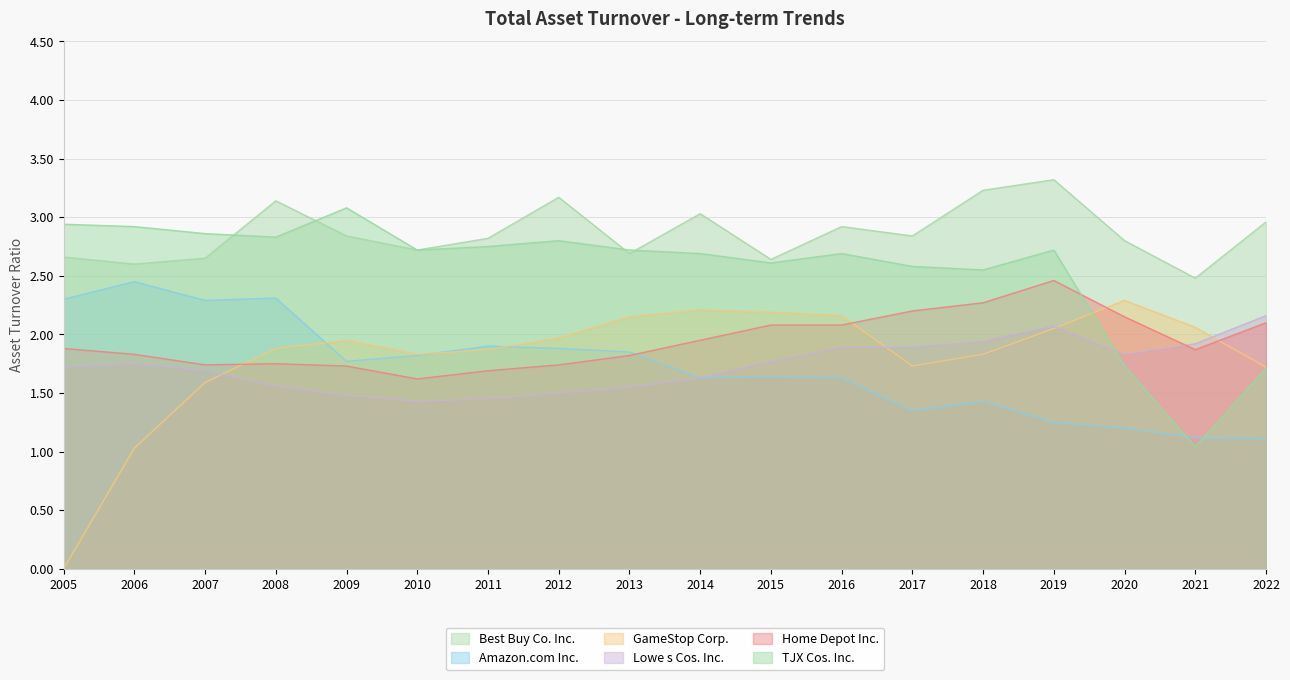

What is the sum of all Amazon.com Inc. values?

30.9